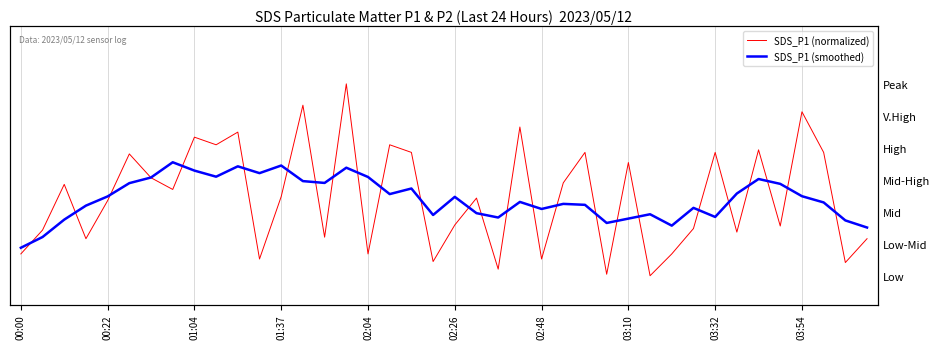

Which series ends up on top after the final intersection of SDS_P1 (normalized) and SDS_P1 (smoothed)?

SDS_P1 (smoothed)